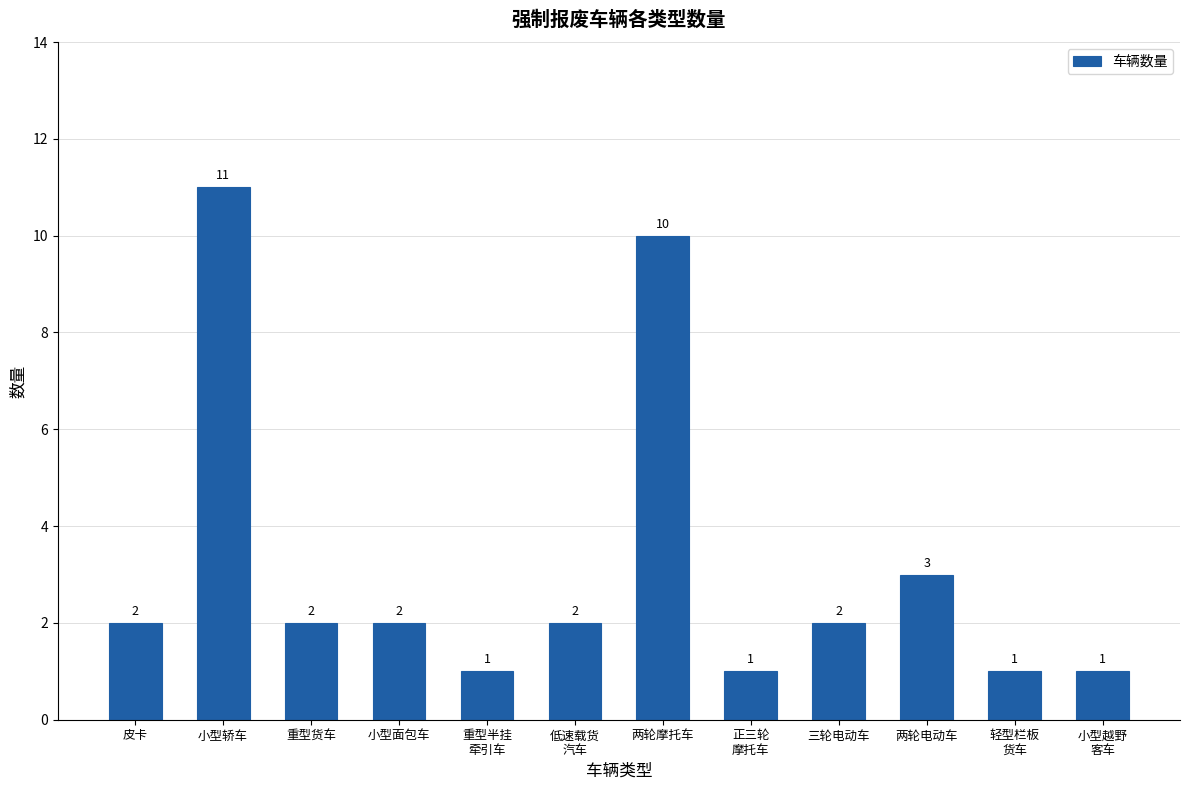

What is the difference between the maximum and second lowest values?

10